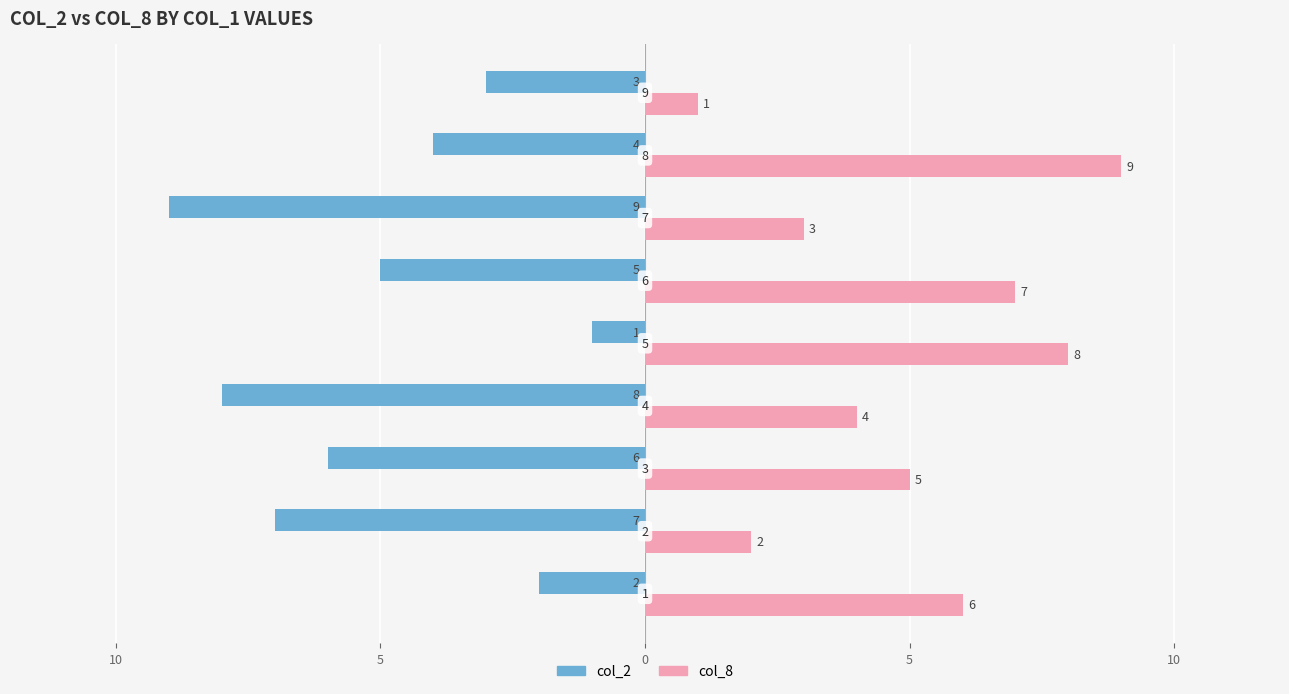

What are all the series names shown in the legend?

col_2, col_8